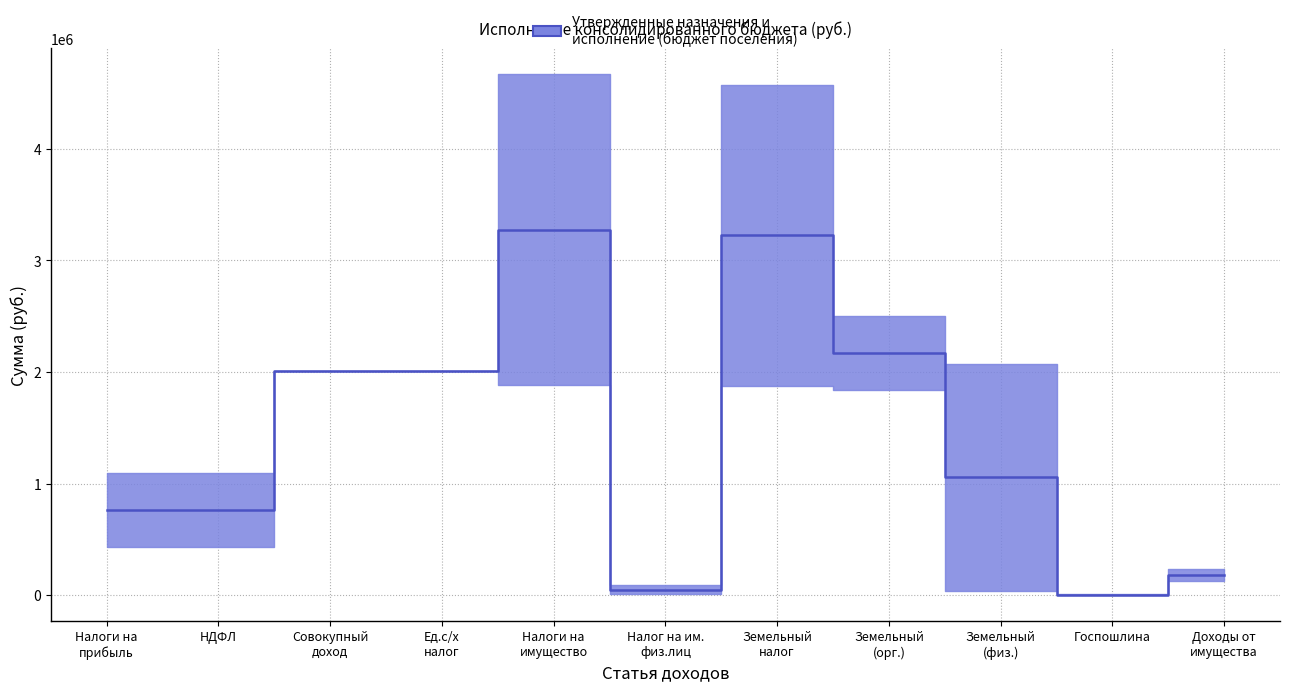

Is the value of Утвержденные назначения at ГОСУДАРСТВЕННАЯ ПОШЛИНА greater than the value of Исполнено at Земельный налог с физических лиц?

No